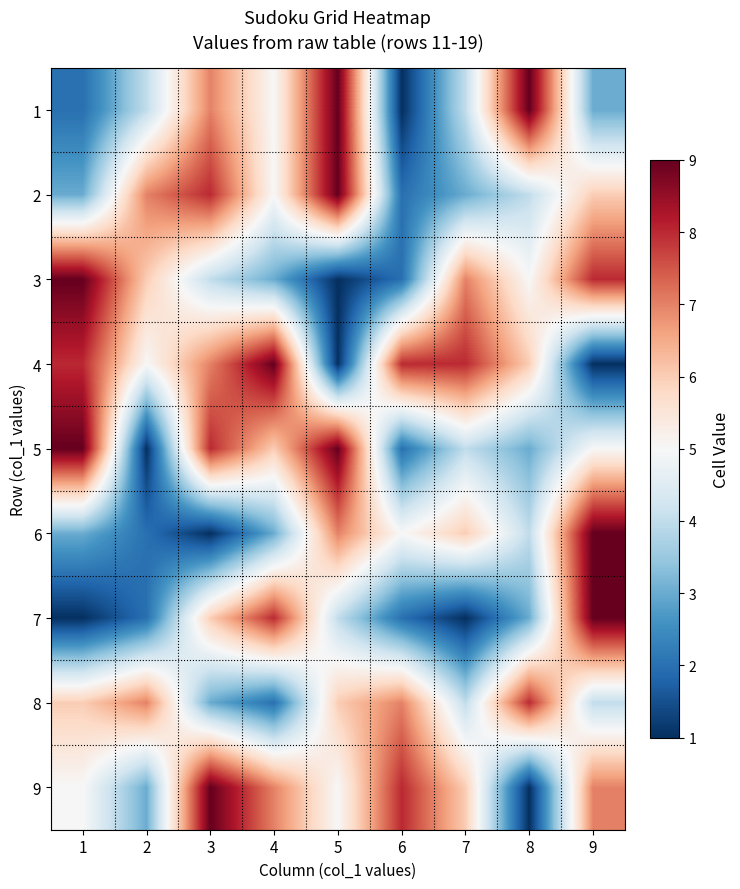

List the series in order of their peak value, lowest first.

8, 1, 2, 3, 4, 5, 6, 7, 9